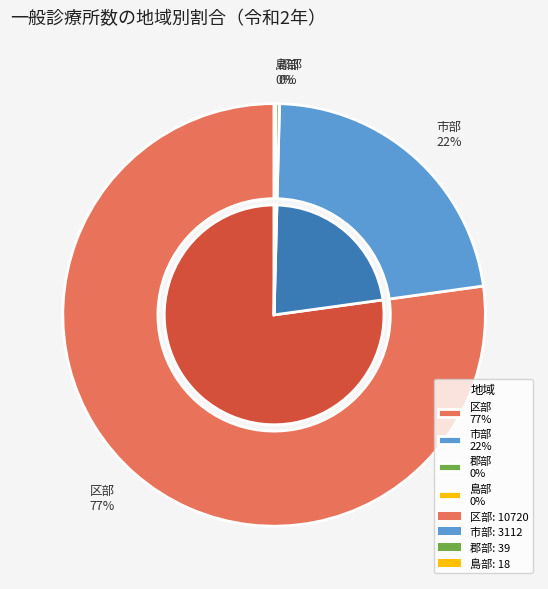

Which category has the smallest portion of the pie?

島部